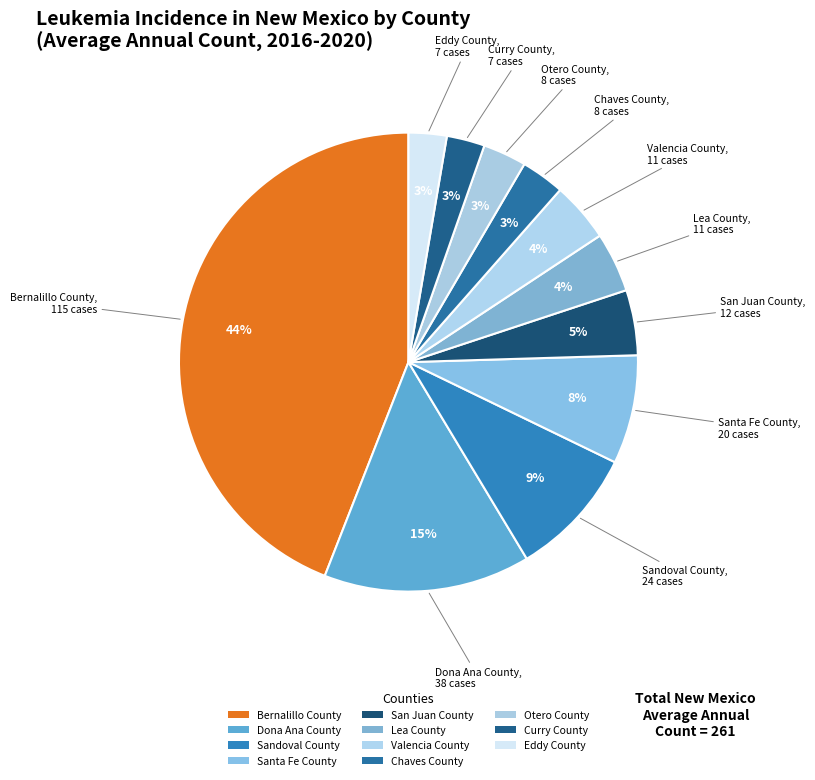

Which category has the smallest portion of the pie?

Curry County